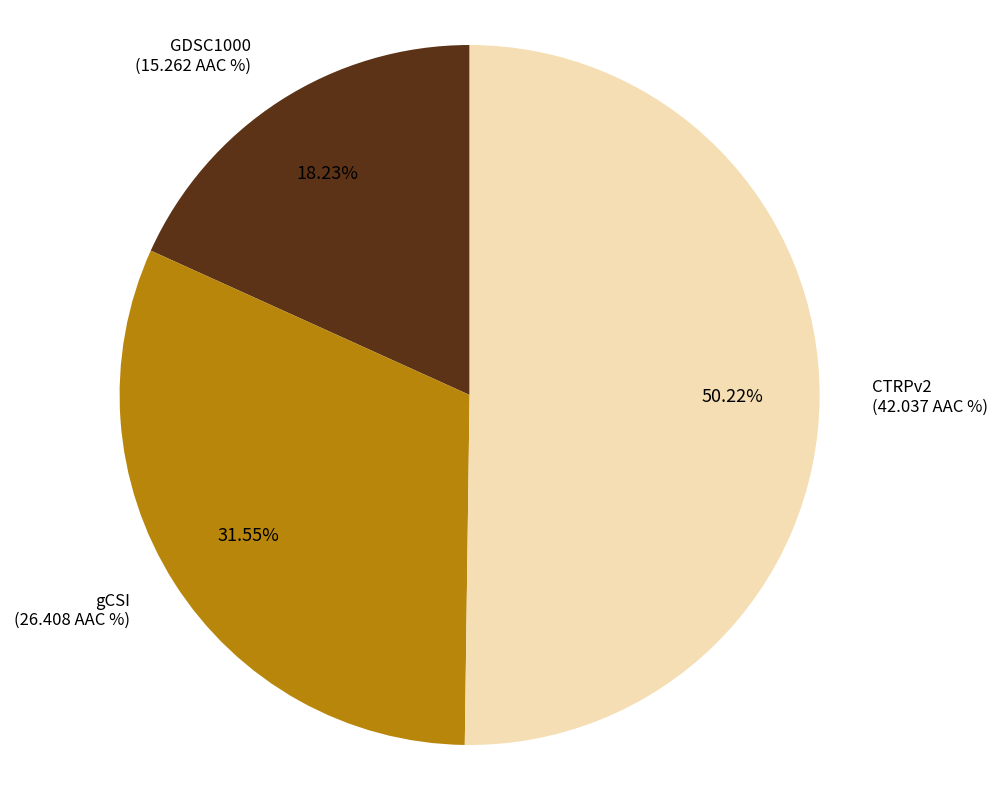

Approximately how many times larger is the value at CTRPv2 (42.037 AAC %) compared to gCSI (26.408 AAC %)?

1.6